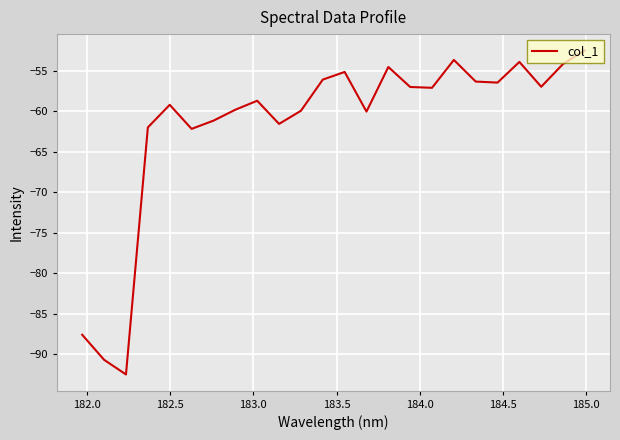

What is the minimum value shown in the chart?

-92.5